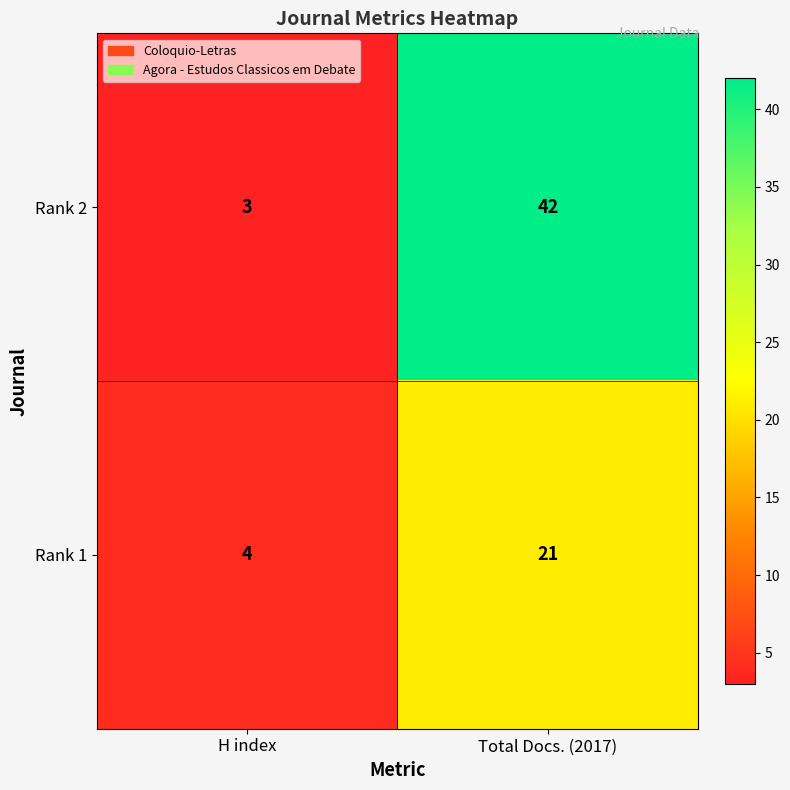

Rank the series at Total Docs. (2017) from highest to lowest value.

Rank 2, Rank 1